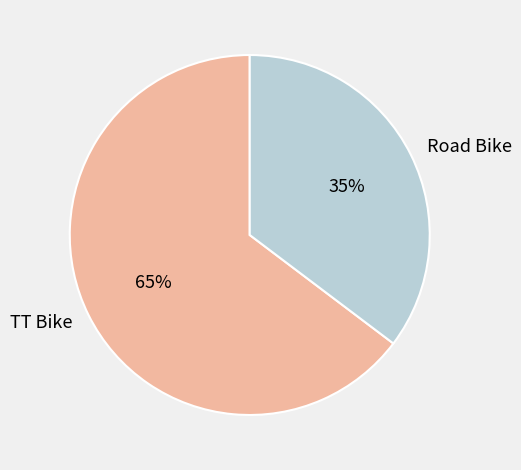

What is the largest slice in the pie chart?

TT Bike